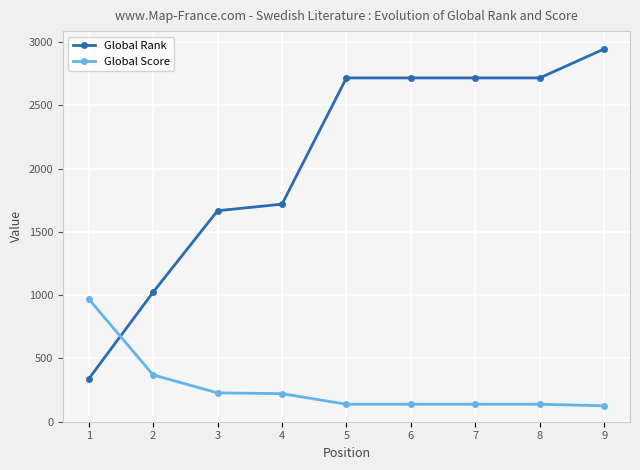

What is the maximum value shown in the chart?

2947